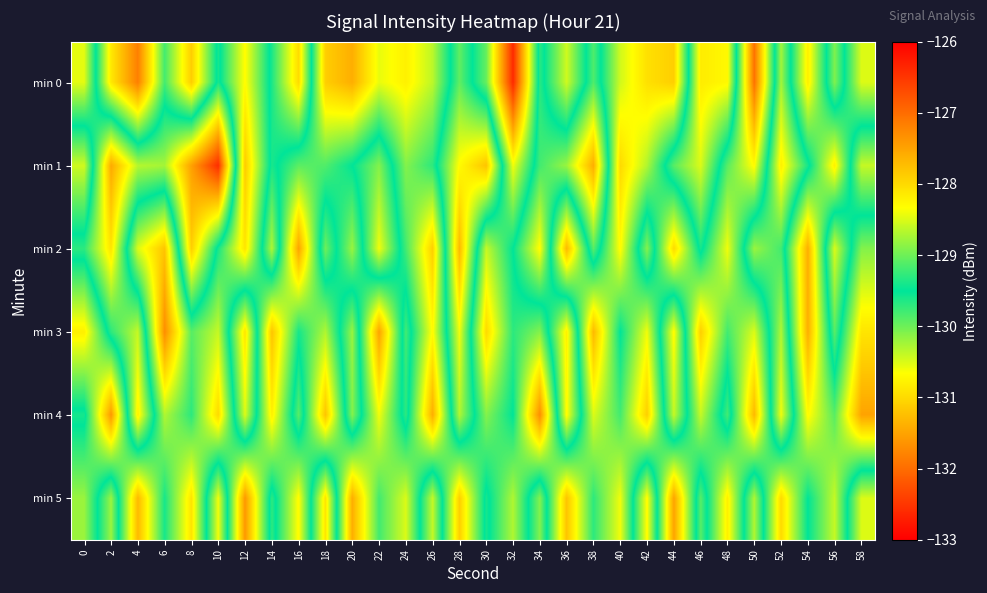

At how many categories does at least one series exceed -129?

26